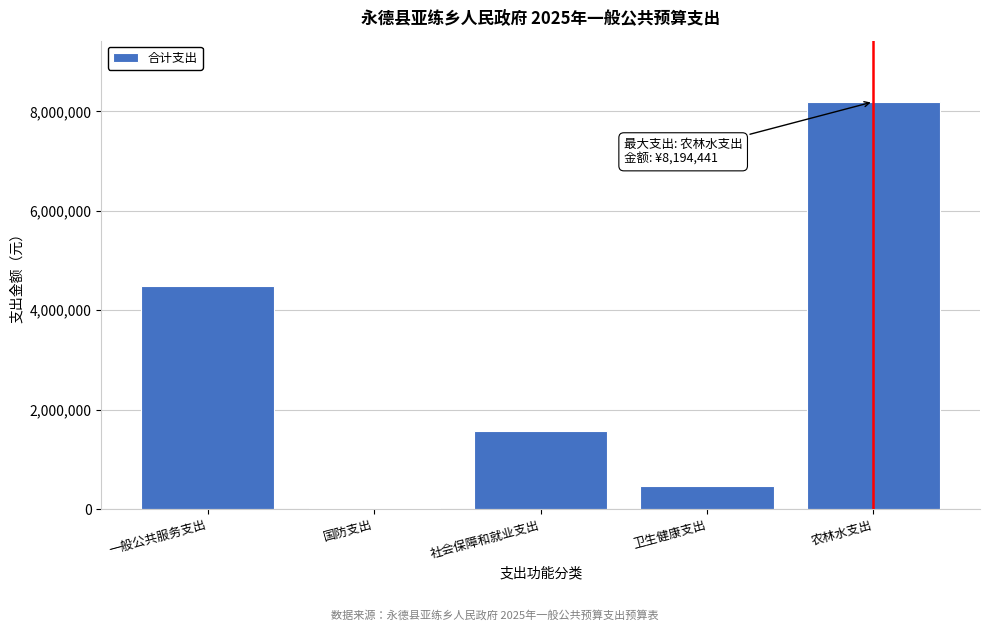

Reading left to right, what are all the values shown in this chart?

4479238.7	30000.0	1577714.8	459171.6	8194441.0